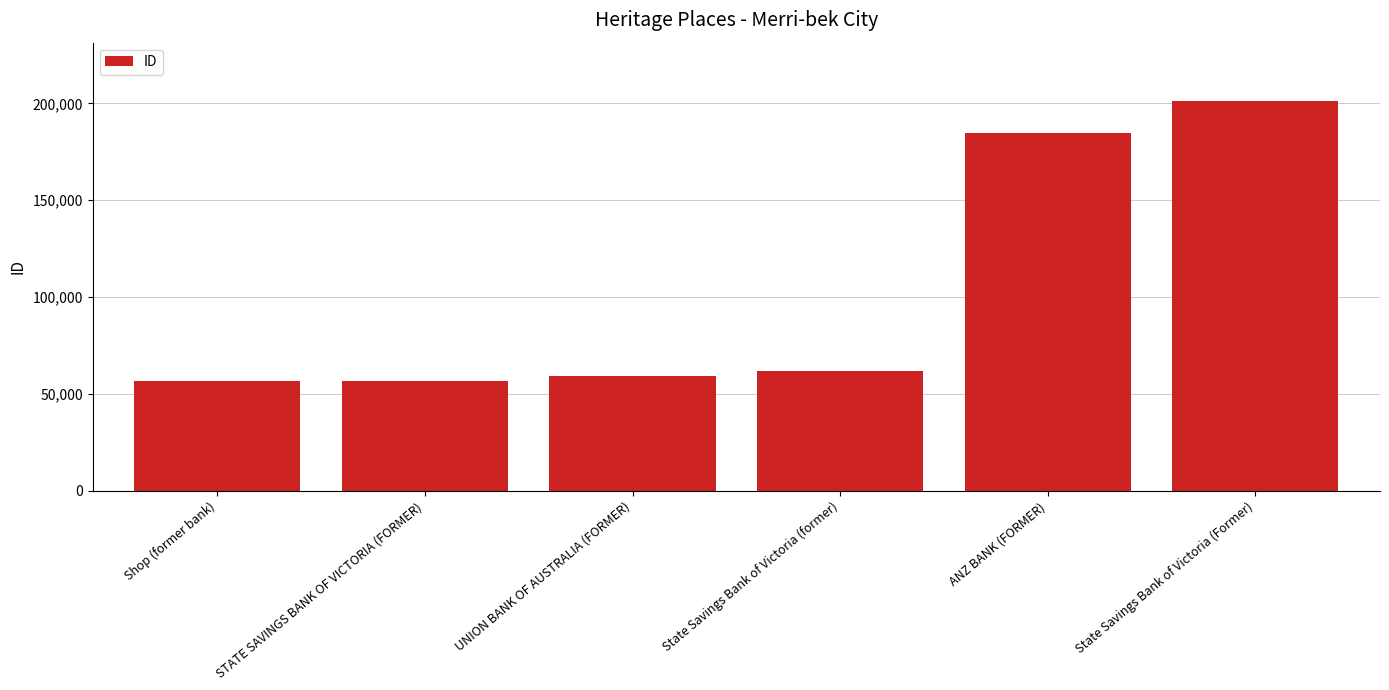

What is the average value?

103287